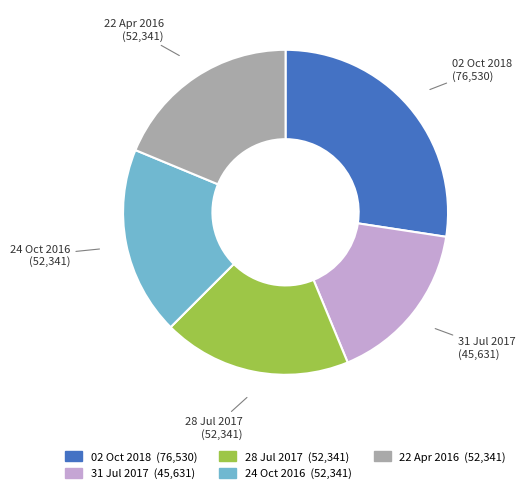

What is the ratio of the value at 22 Apr 2016 to the value at 02 Oct 2018?

0.7